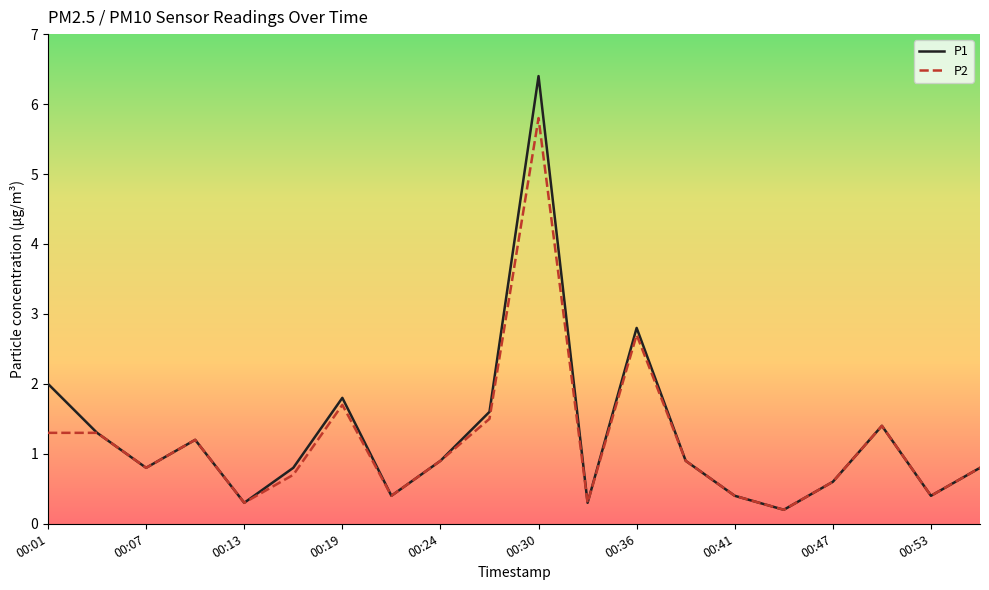

What is the difference between the maximum and minimum values in the P1 series?

6.2